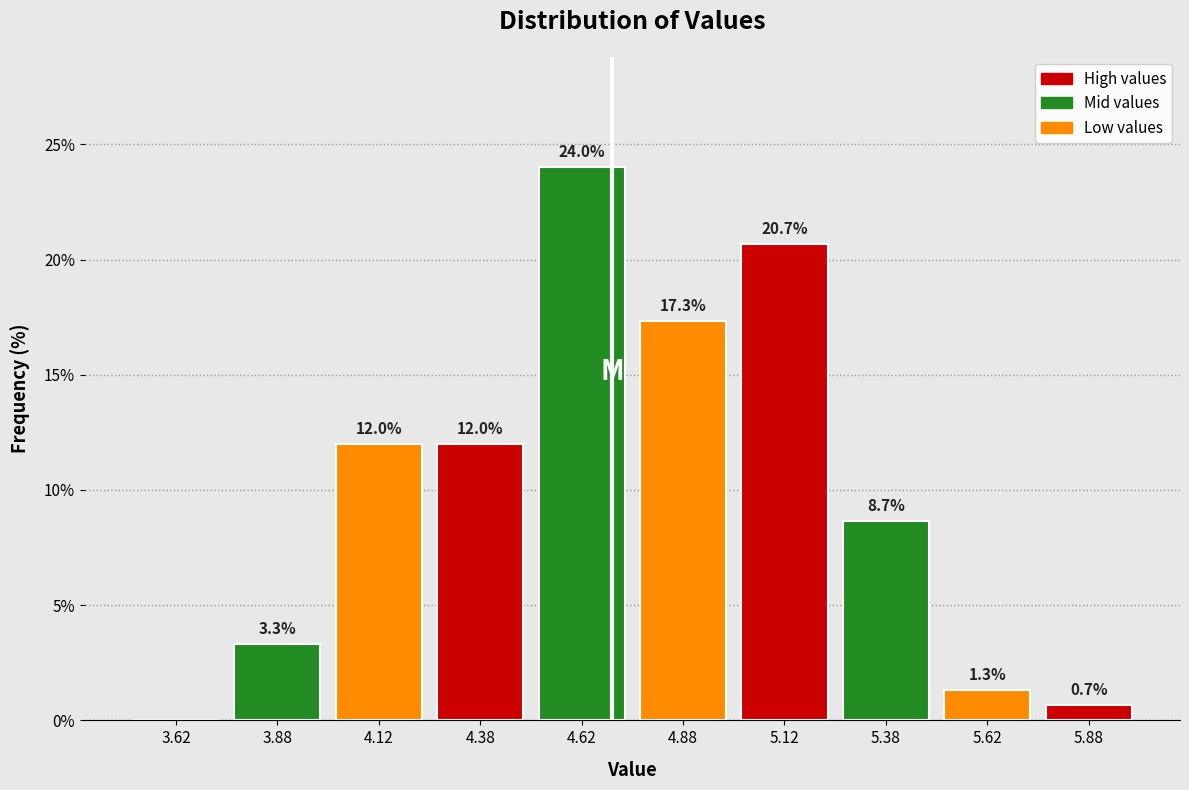

Over which range of the x-axis is the bar tallest?

4.50 to 4.75